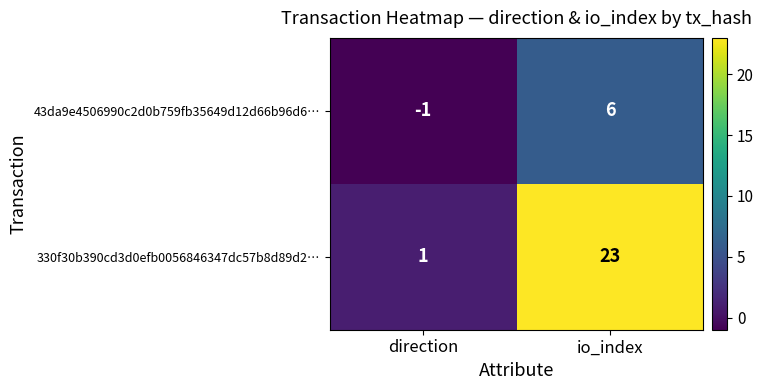

At which category is the sum across all series the highest?

io_index